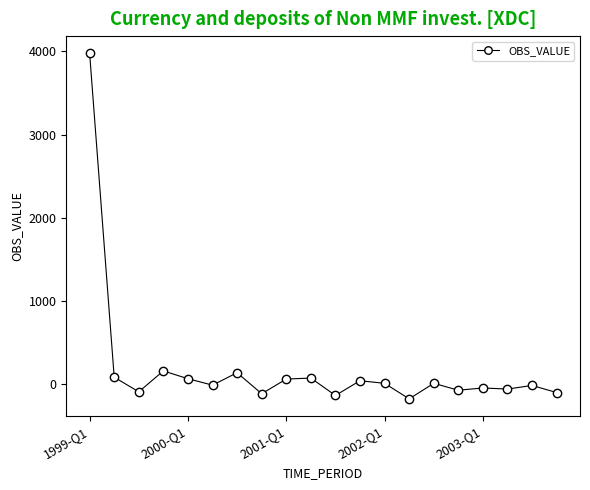

What is the average value?

193